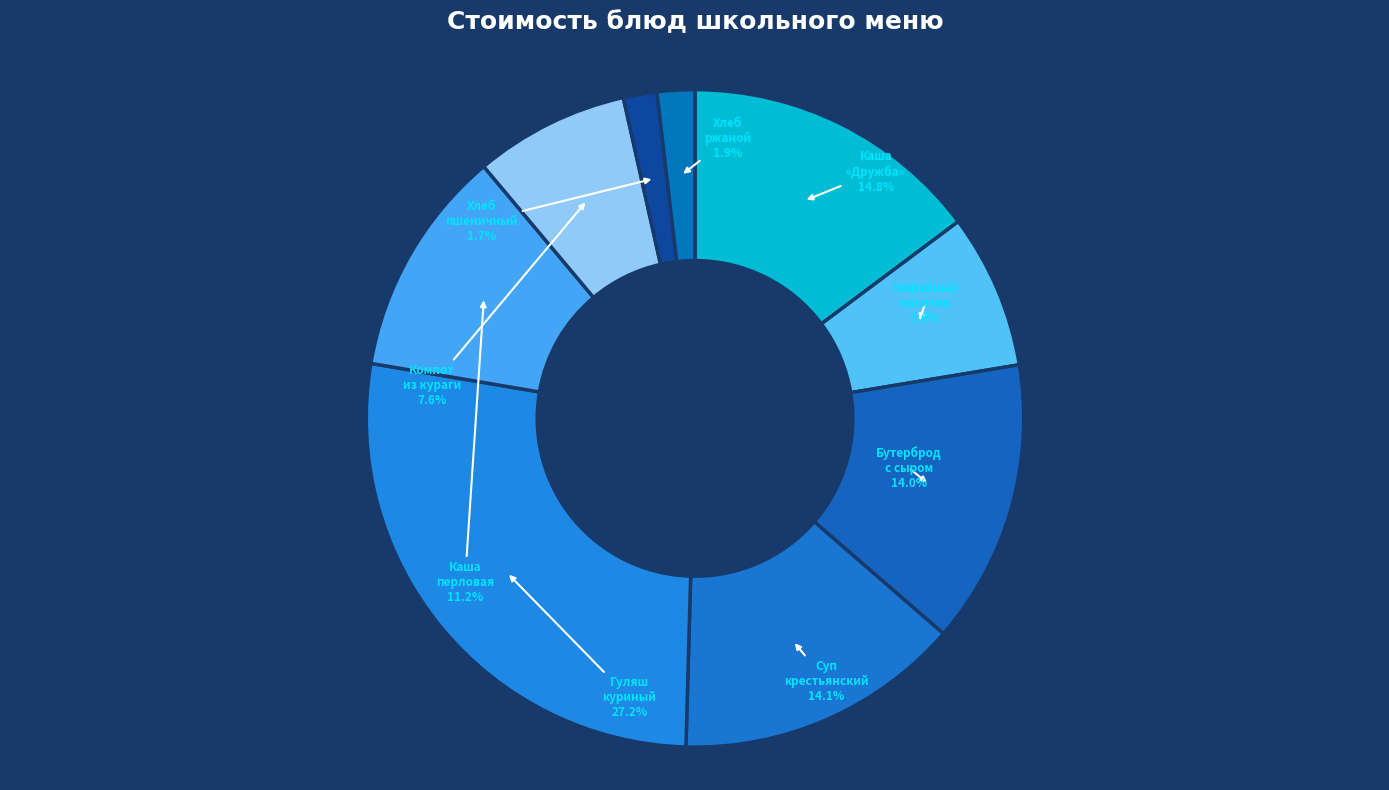

How many slices are in this pie chart?

9